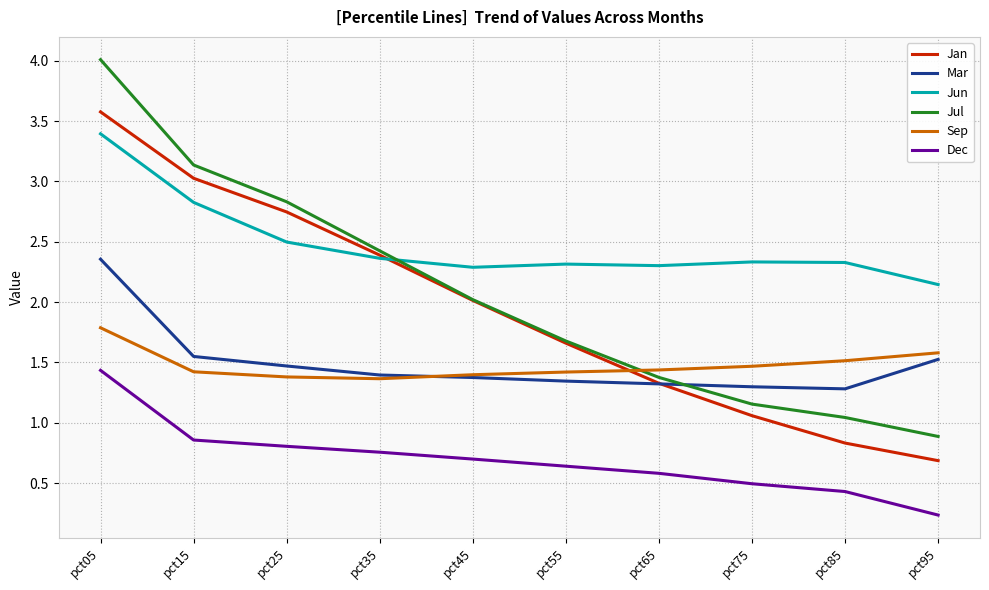

Is it true that Jan equals 1.3 at pct85?

False